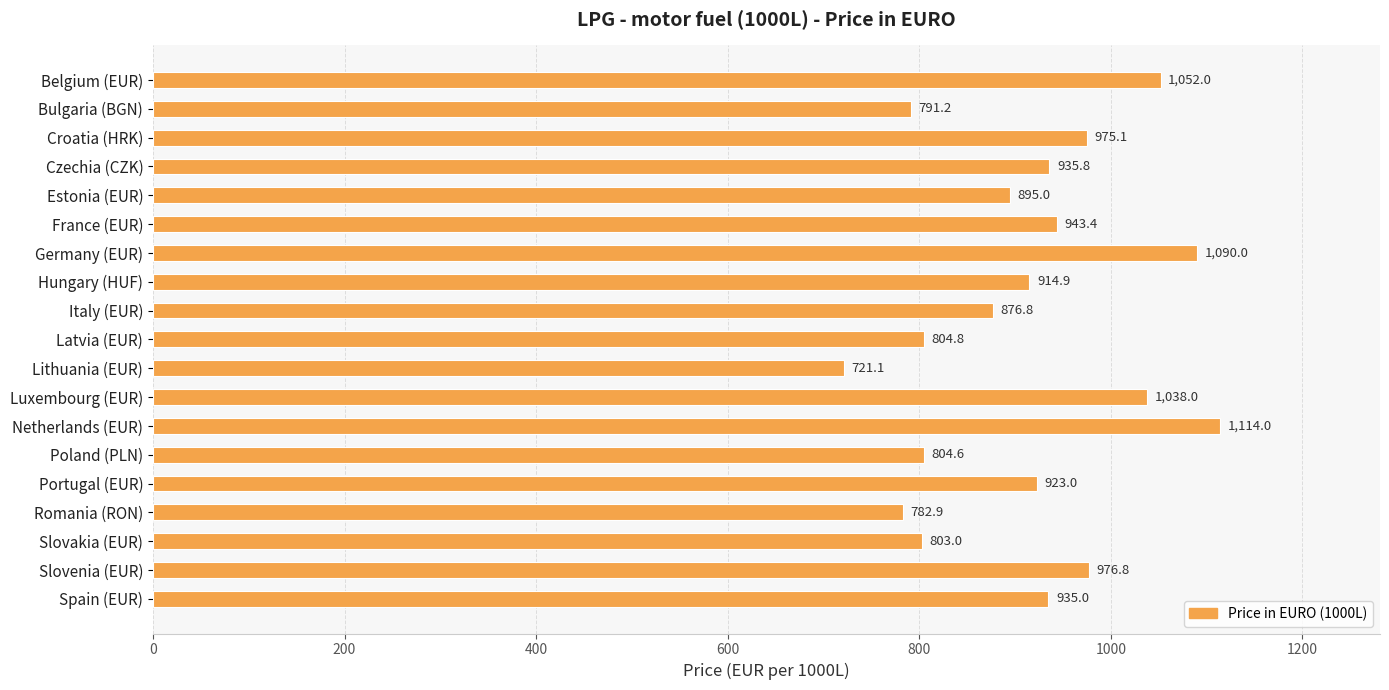

Reading bottom to top, list all the values displayed in this chart.

Spain (EUR)=935.0	Slovenia (EUR)=976.8	Slovakia (EUR)=803.0	Romania (RON)=782.9	Portugal (EUR)=923.0	Poland (PLN)=804.6	Netherlands (EUR)=1114.0	Luxembourg (EUR)=1038.0	Lithuania (EUR)=721.1	Latvia (EUR)=804.8	Italy (EUR)=876.8	Hungary (HUF)=914.9	Germany (EUR)=1090.0	France (EUR)=943.4	Estonia (EUR)=895.0	Czechia (CZK)=935.8	Croatia (HRK)=975.1	Bulgaria (BGN)=791.2	Belgium (EUR)=1052.0